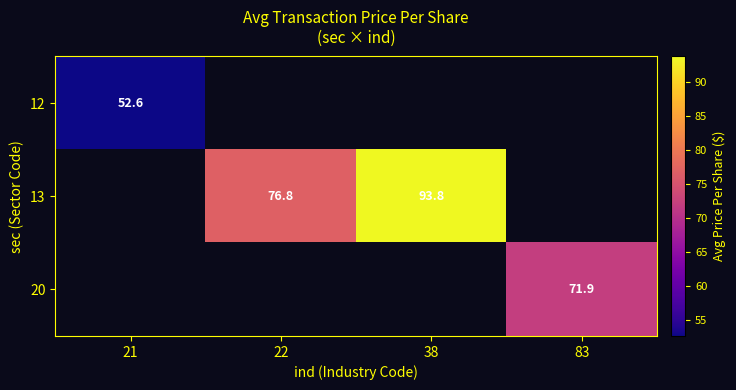

Is the value of 12 at 21 greater than the value of 20 at 83?

No